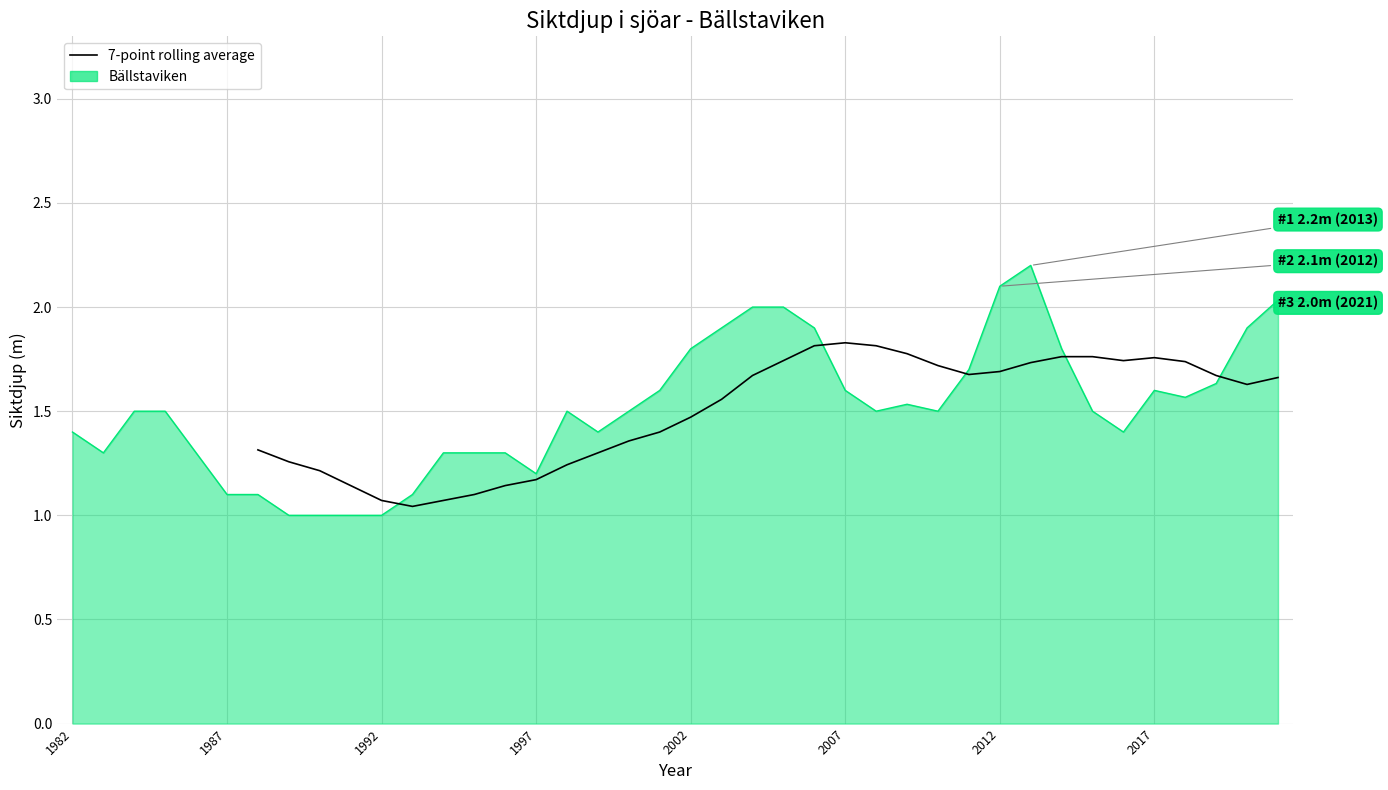

What is the minimum value shown in the chart?

1.0